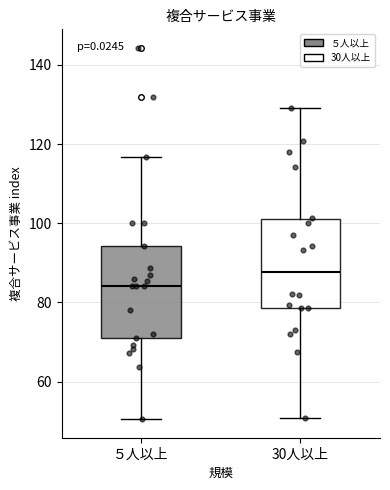

Reading left to right, transcribe this box plot: for each box, give where its median line is, the range the box spans, and where its two whiskers end, as read against the y-axis. The values are not printed on the chart, so give them approximately, as read against the axis.

５人以上: median 84, box 72 to 94, whiskers 50 to 116
30人以上: median 88, box 78 to 102, whiskers 50 to 130